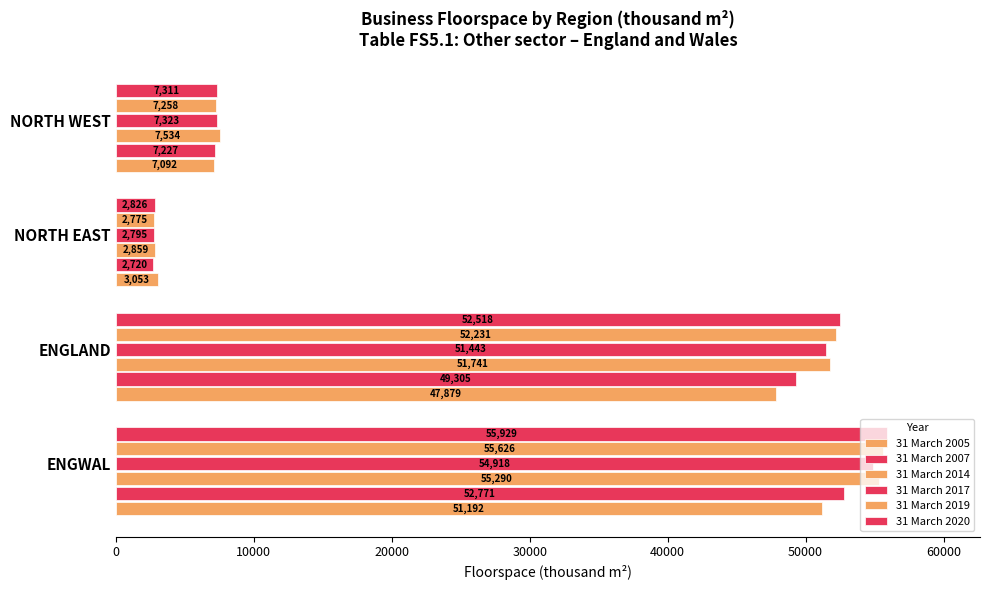

How many categories are shown in the chart?

4